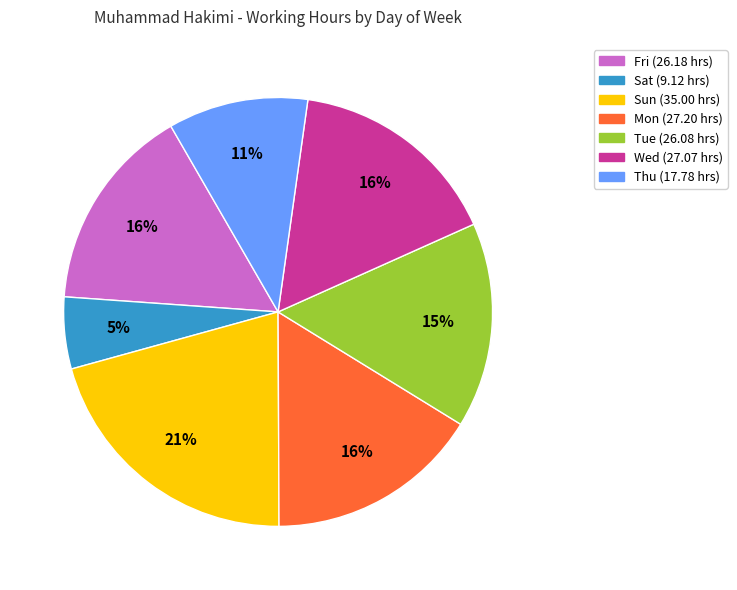

Is there a majority slice in this chart?

No